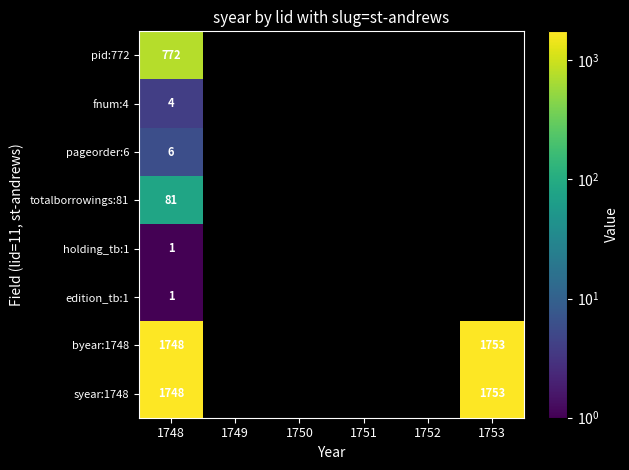

Where is syear:1748 nearest to the value 1750?

1748